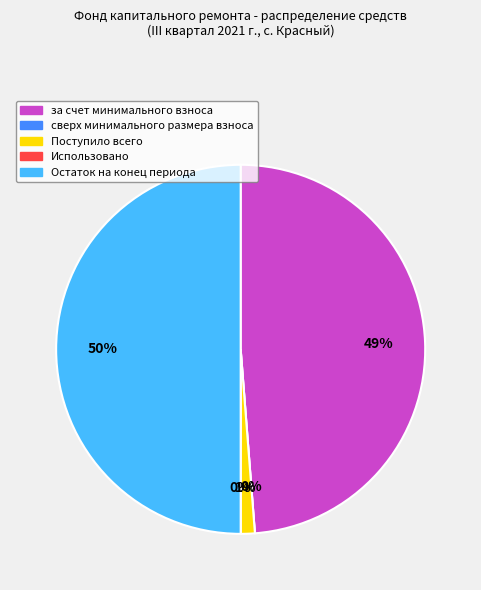

What percentage do за счет минимального взноса and Поступило всего together represent?

50.0%